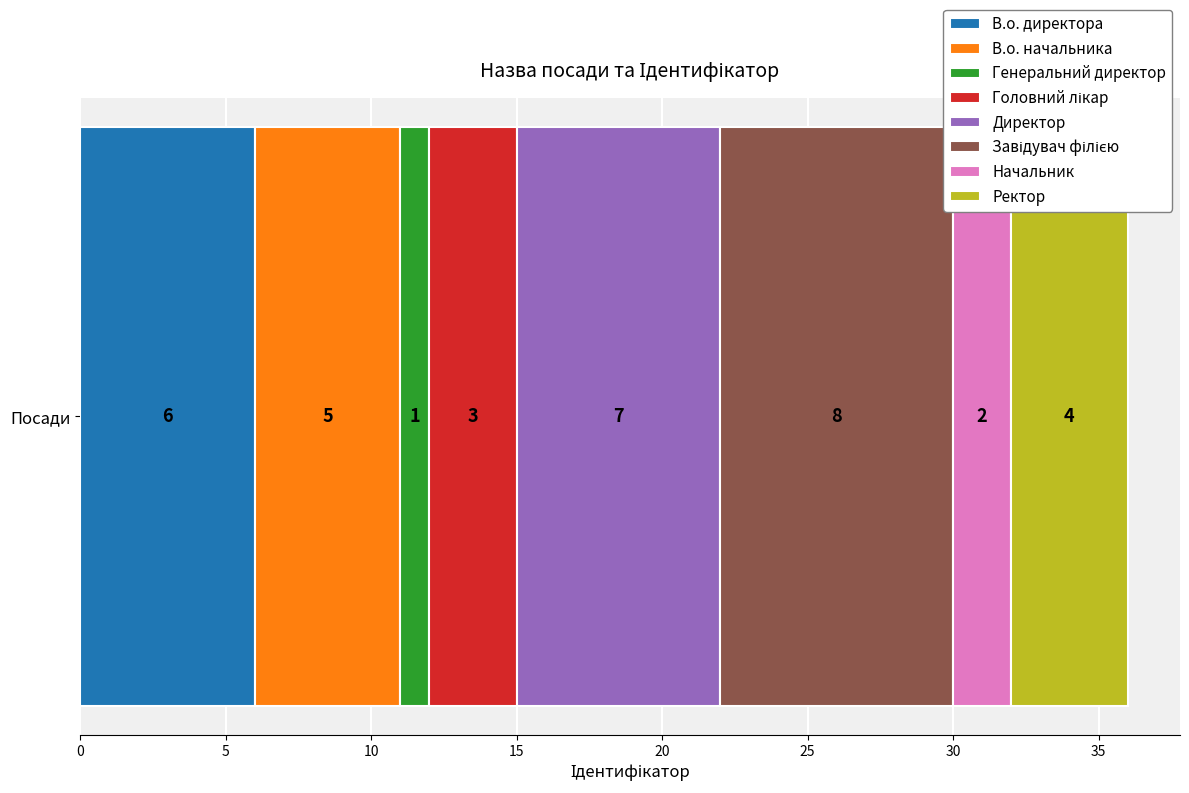

What is the highest value of the В.о. директора series?

6